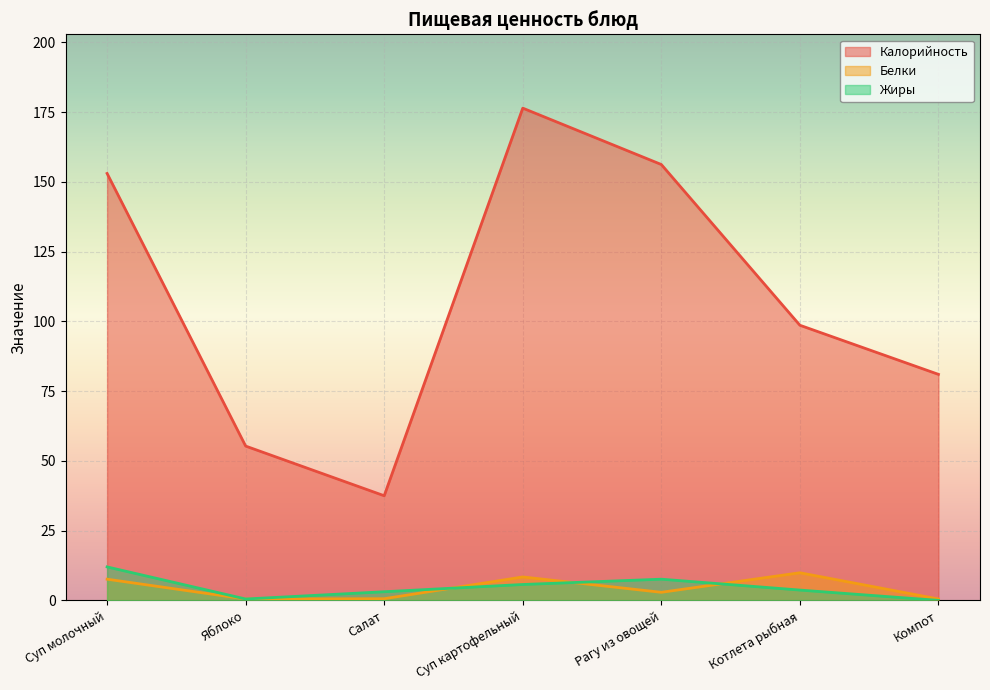

Is the value of Калорийность at Котлета рыбная greater than the value of Жиры at Салат?

Yes